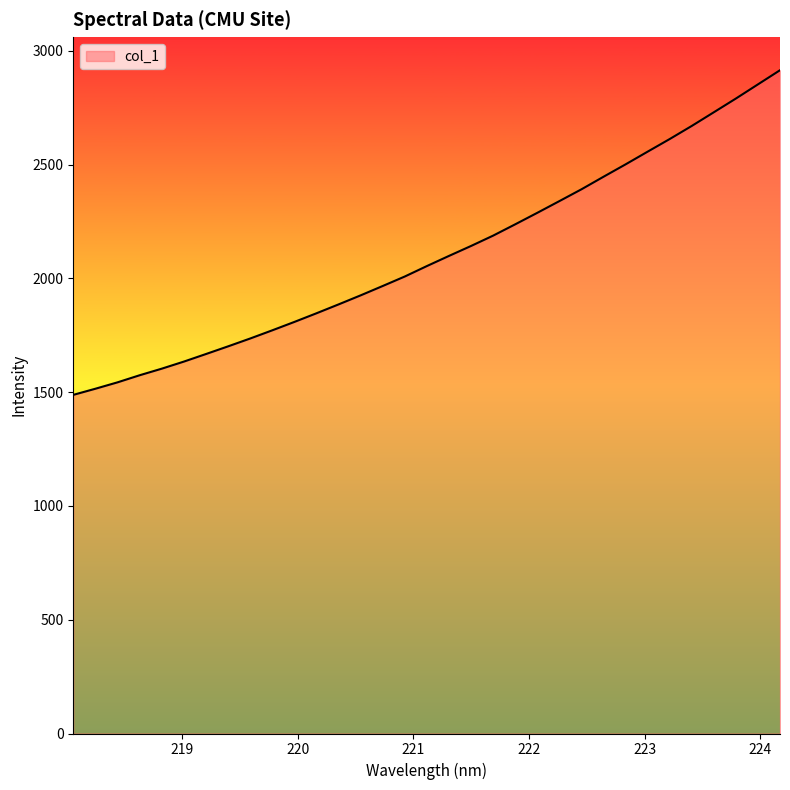

How many categories are shown in the chart?

33